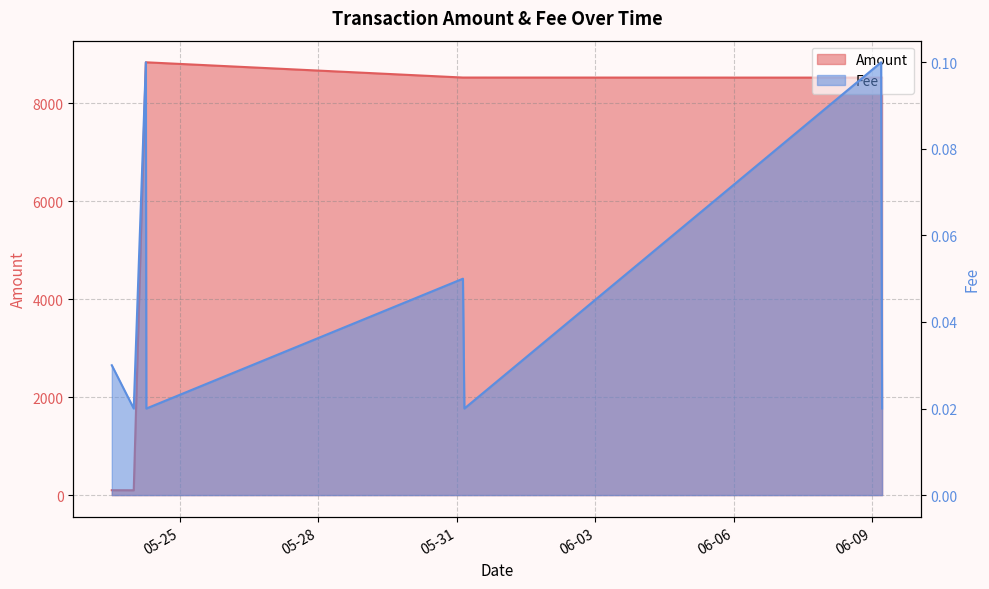

True or false: Fee and Amount intersect in this chart.

False